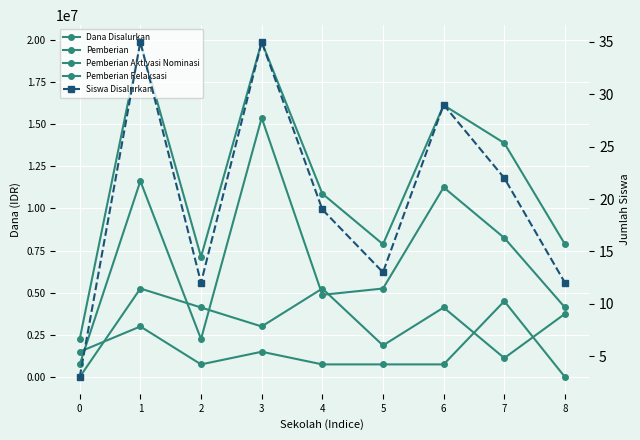

The Dana Disalurkan series shows 34054959 at 1. True or false?

False